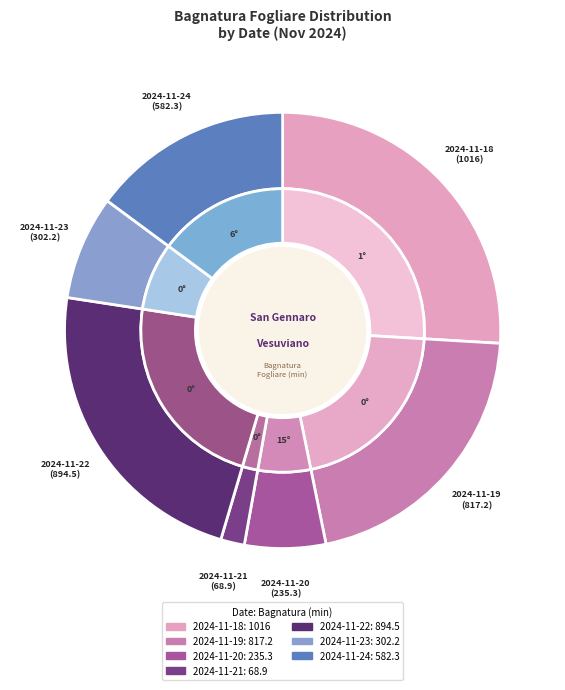

What is the ratio of the value at 2024-11-18 to the value at 2024-11-19?

1.2